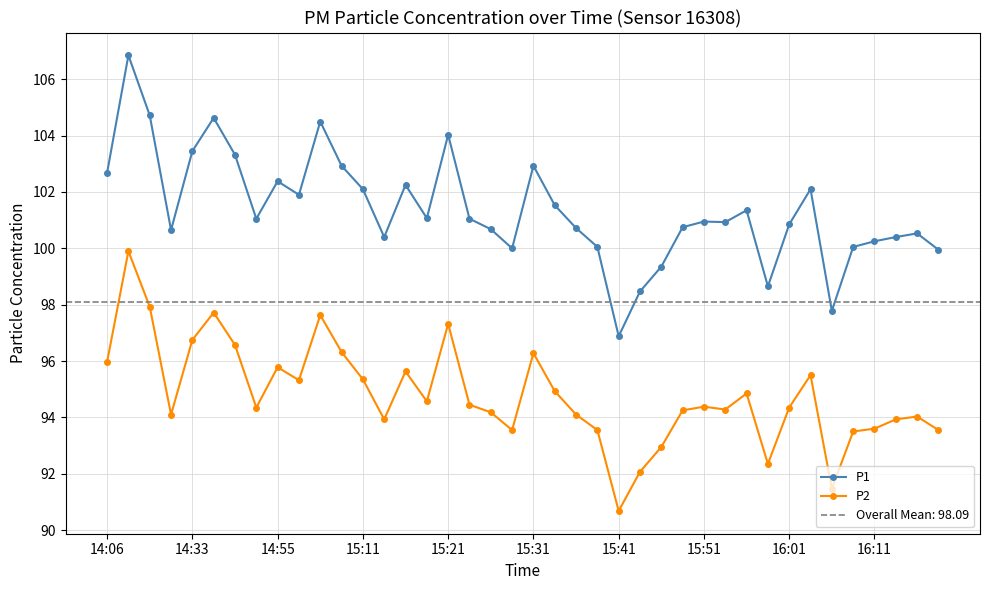

True or false: P1 and P2 intersect in this chart.

False